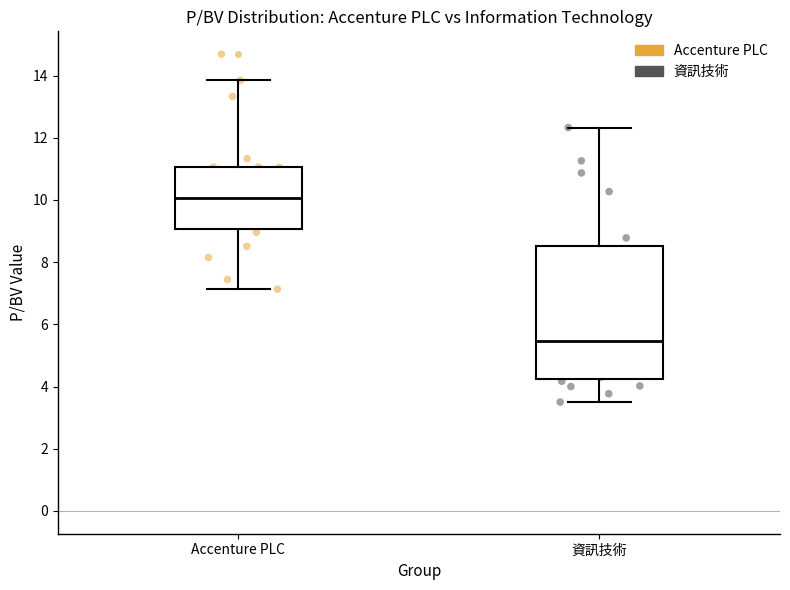

Reading left to right, transcribe this box plot: for each box, give where its median line is, the range the box spans, and where its two whiskers end, as read against the y-axis. The values are not printed on the chart, so give them approximately, as read against the axis.

Accenture PLC: median 10.0, box 9.0 to 11.0, whiskers 7.2 to 13.8
資訊技術: median 5.4, box 4.2 to 8.6, whiskers 3.6 to 12.4